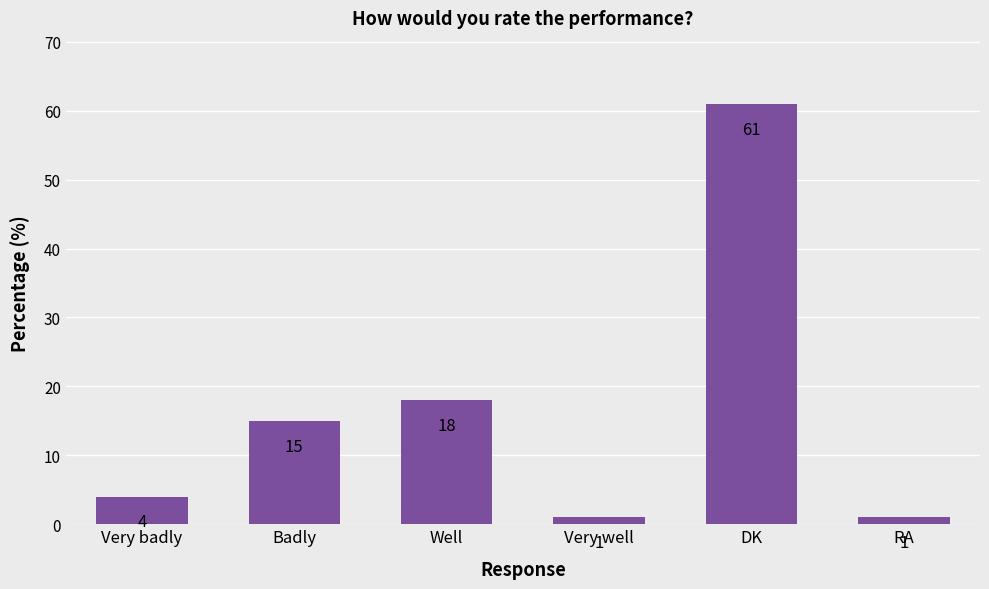

The chart shows a value of 1 at RA. True or false?

True